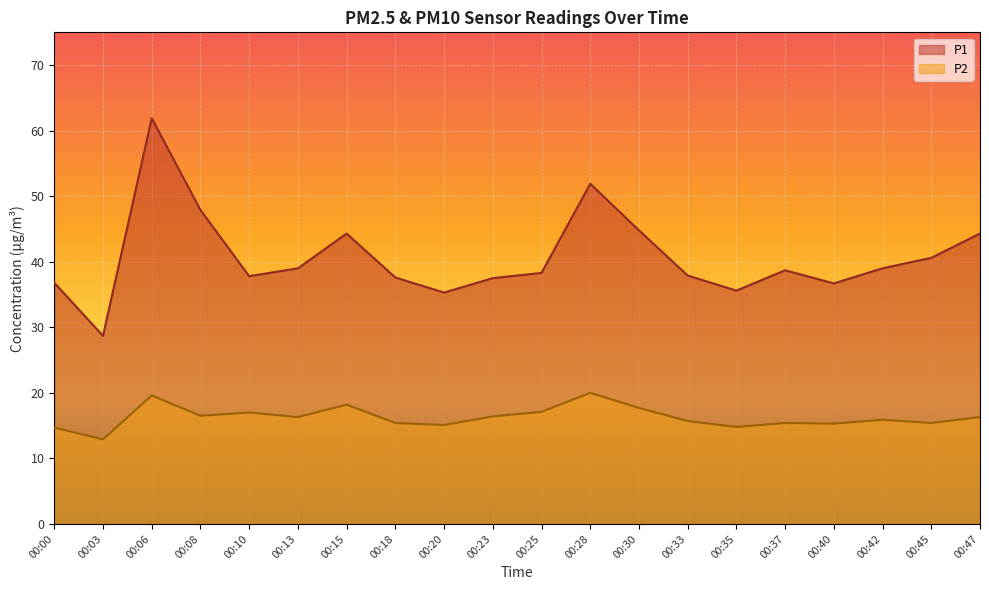

Between 00:25 and 00:30, which is larger?

00:30